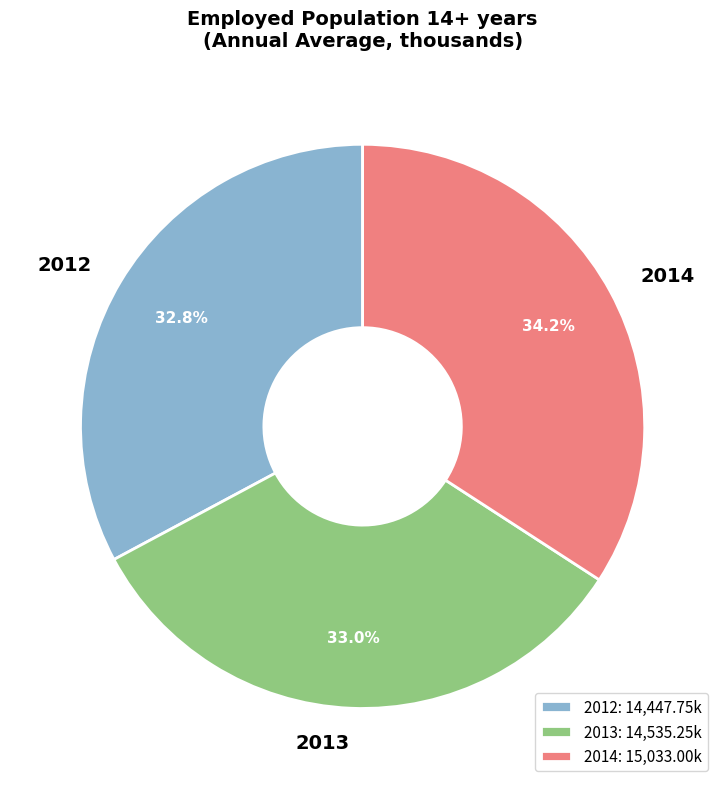

Combined, do 2012 and 2013 account for over 50%?

Yes